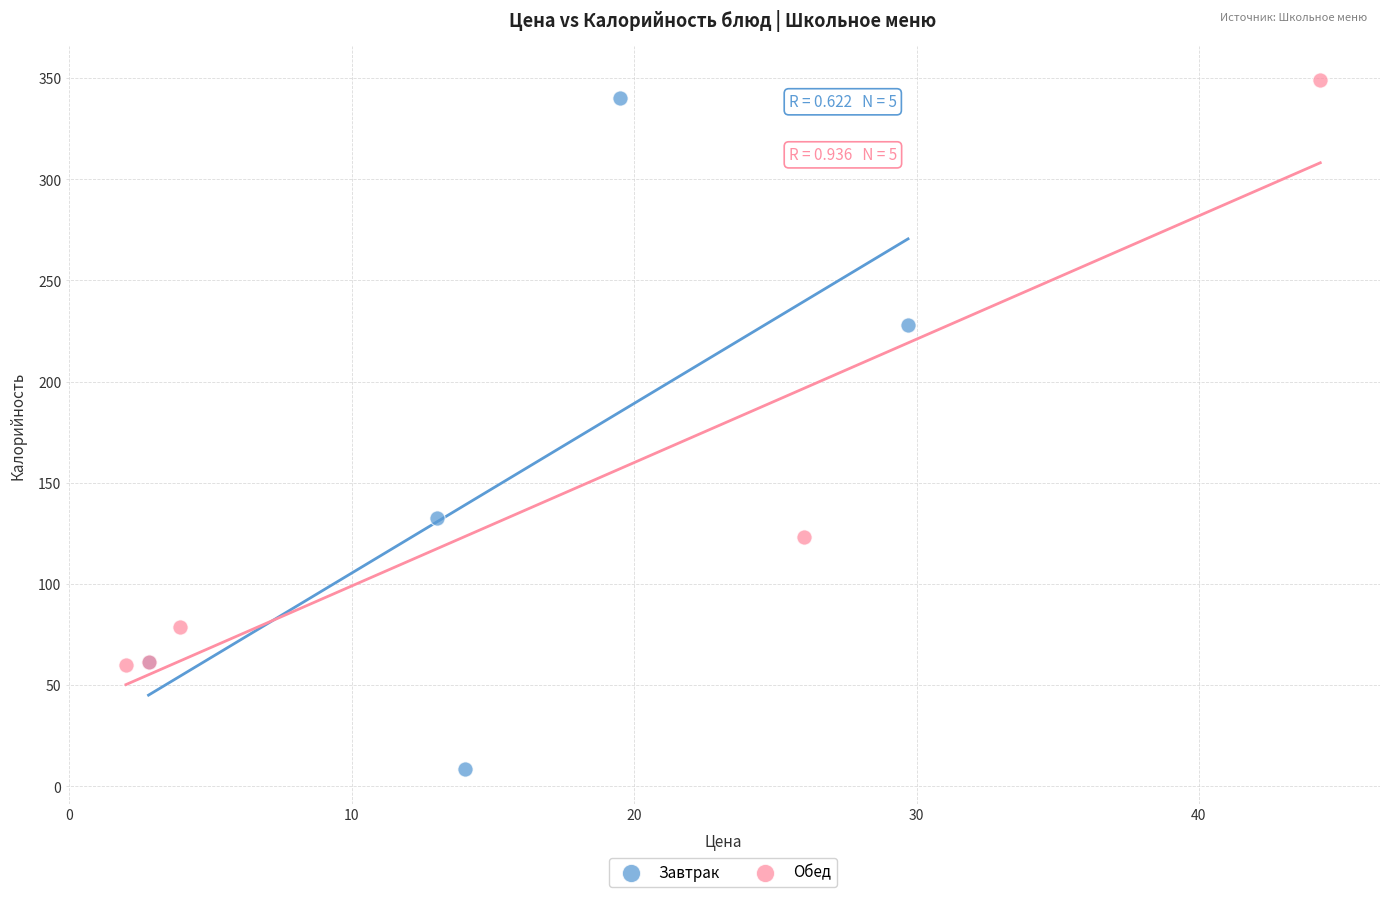

Which series has the largest Y range (max minus min)?

Завтрак